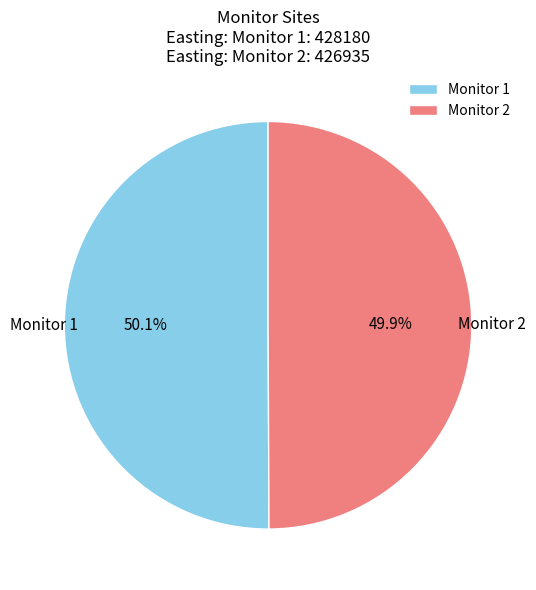

True or false: Monitor 2 accounts for 44% of the total.

False